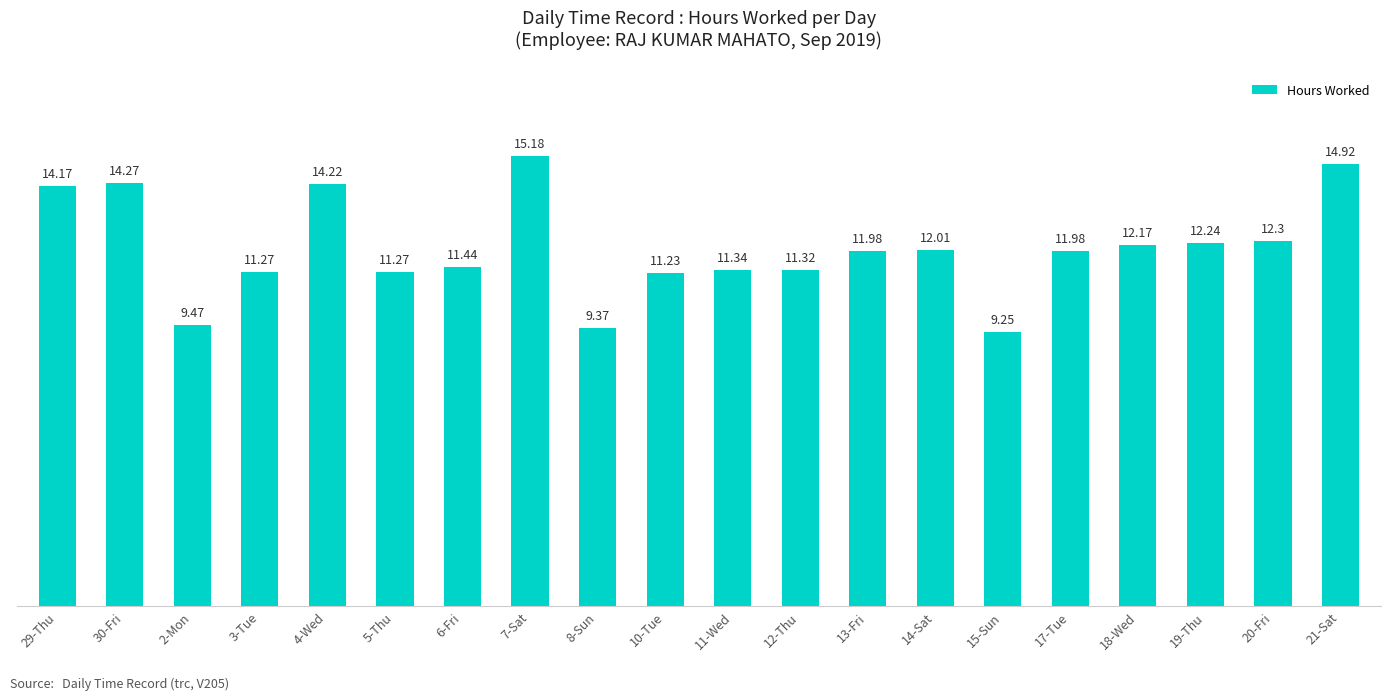

What position from the left is 20-Fri?

19